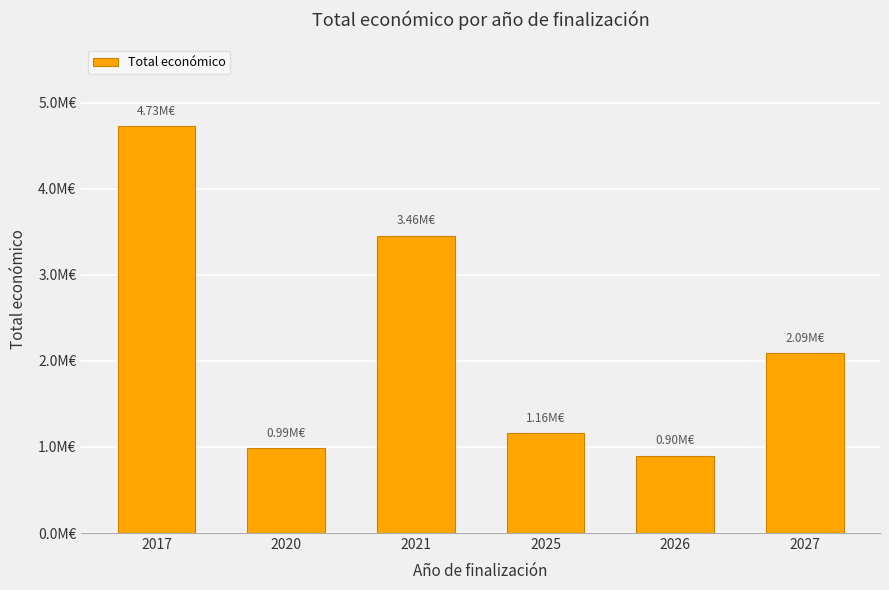

Is it true that the value at 2021 is 4.9?

False